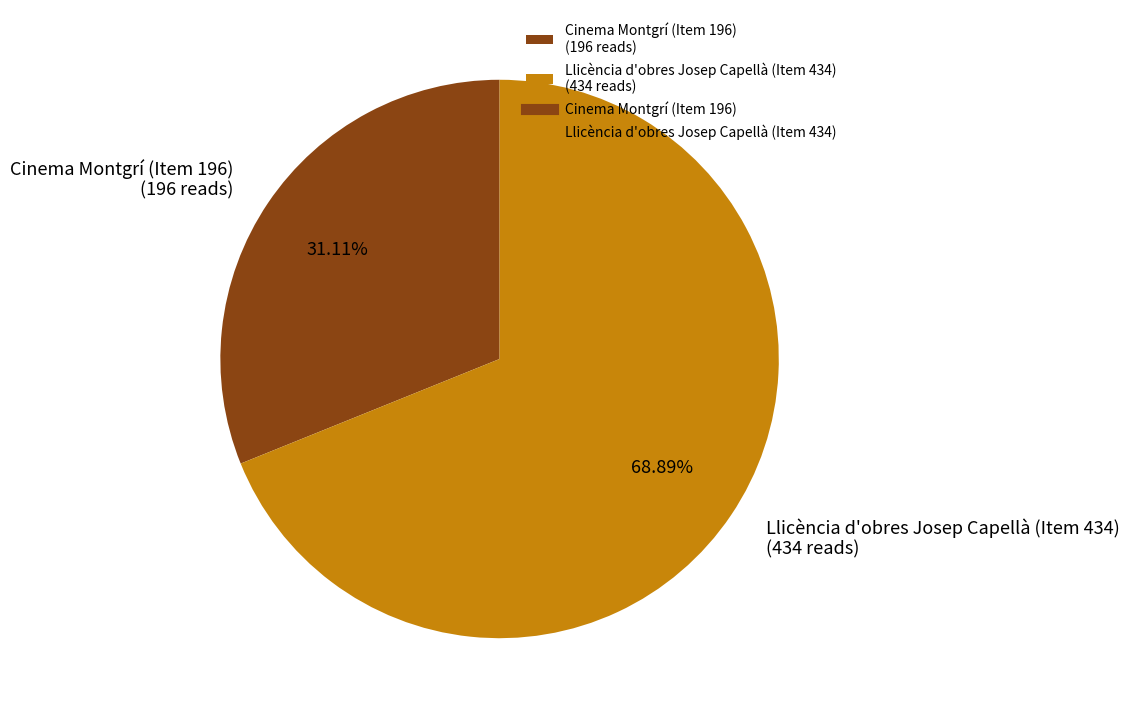

Does any single category account for the majority?

Yes